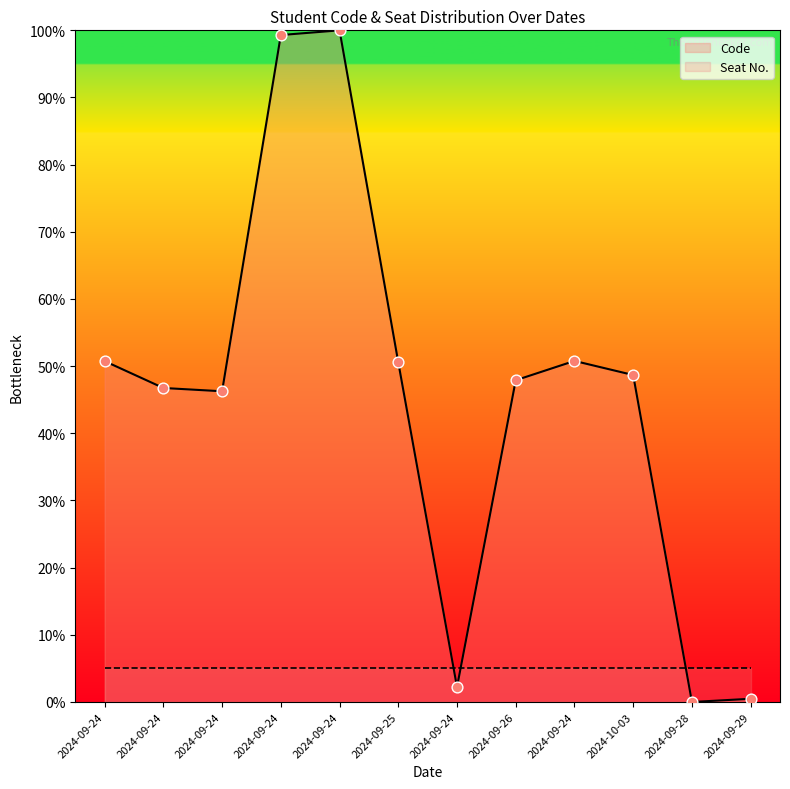

What is the change in value from 2024-09-24 to 2024-09-29?

-46.3